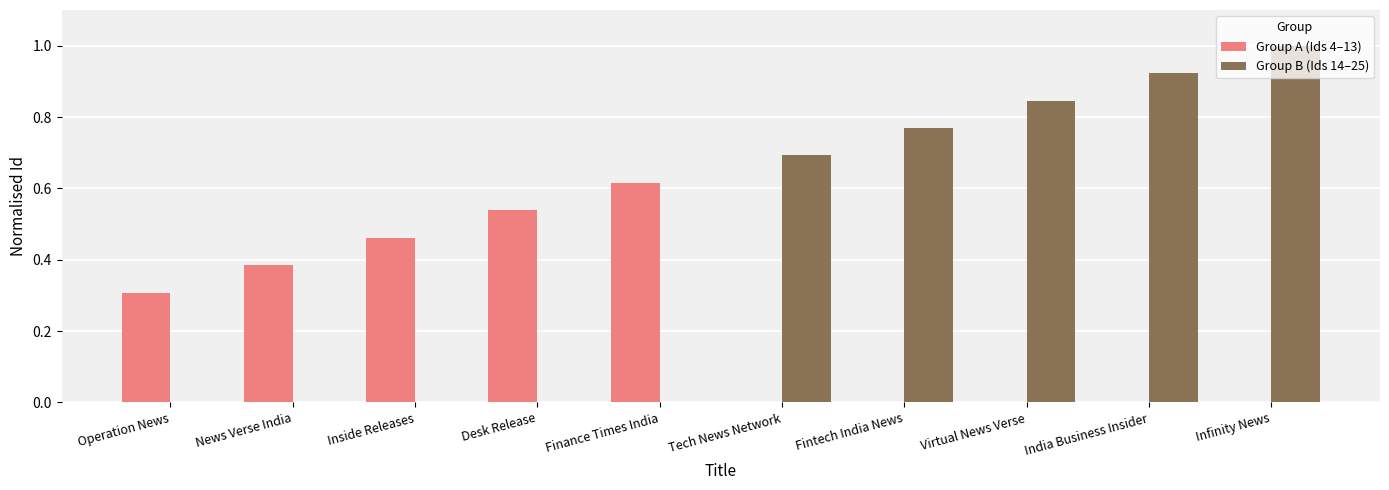

What is the approximate value of Group A (Ids 4–13) at Operation News?

0.3